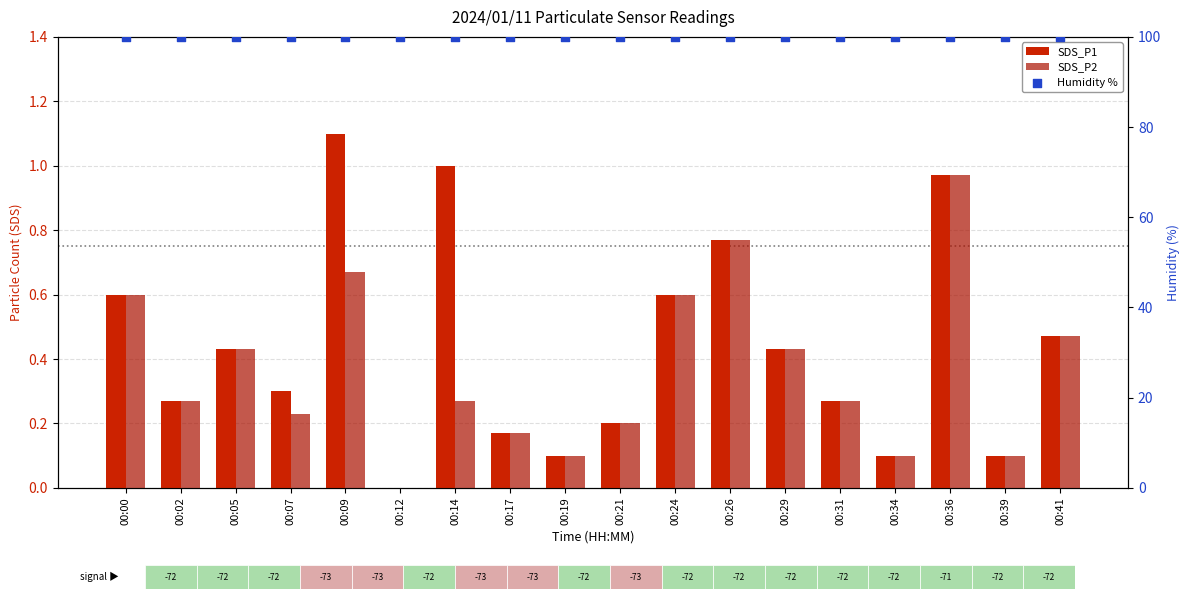

At how many categories does at least one series exceed 31?

18